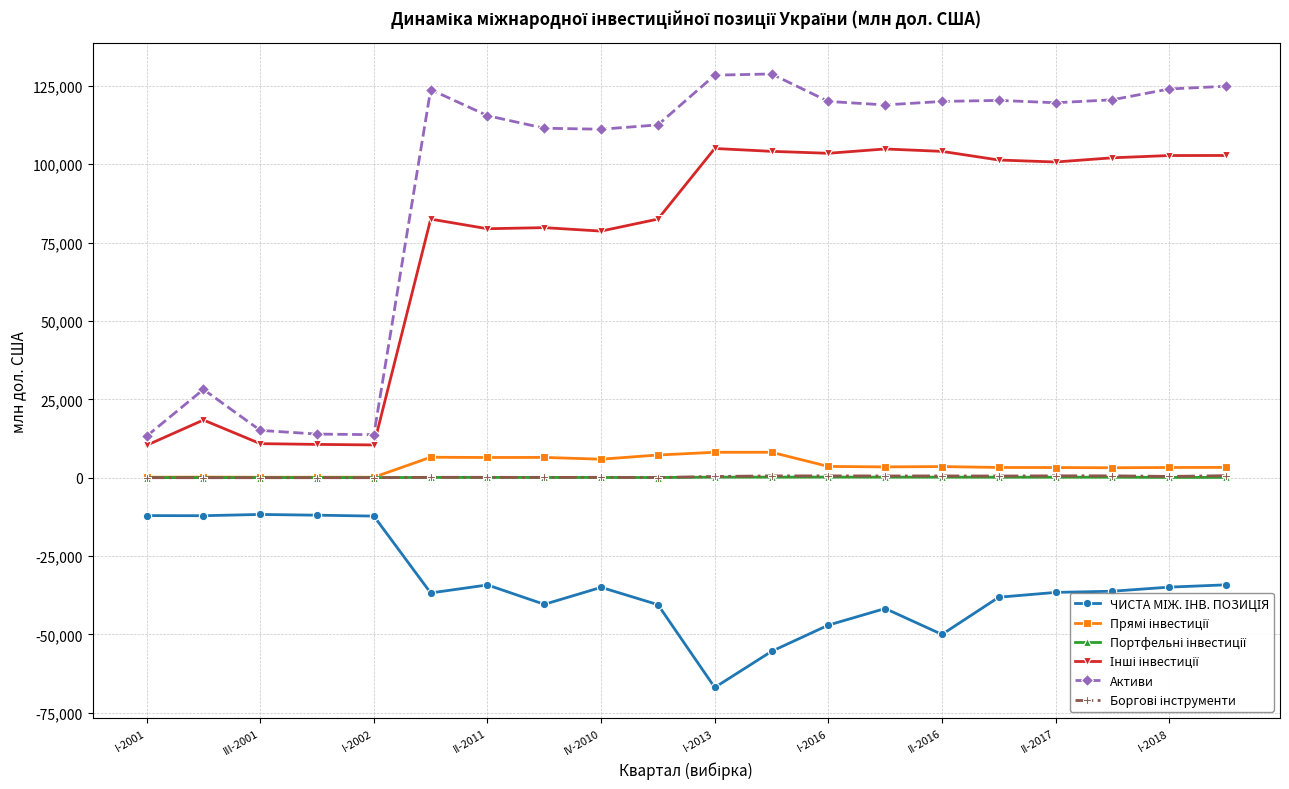

What is the greatest value displayed?

128790